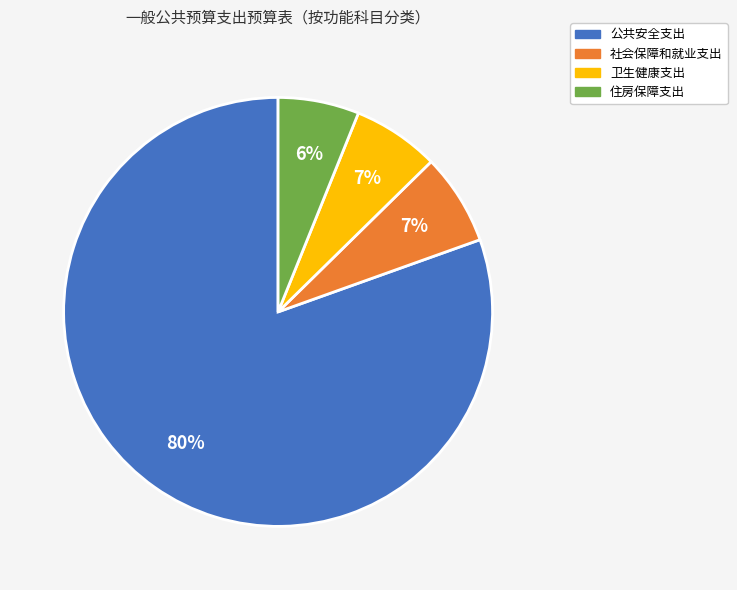

Combined, do 卫生健康支出 and 住房保障支出 account for over 50%?

No